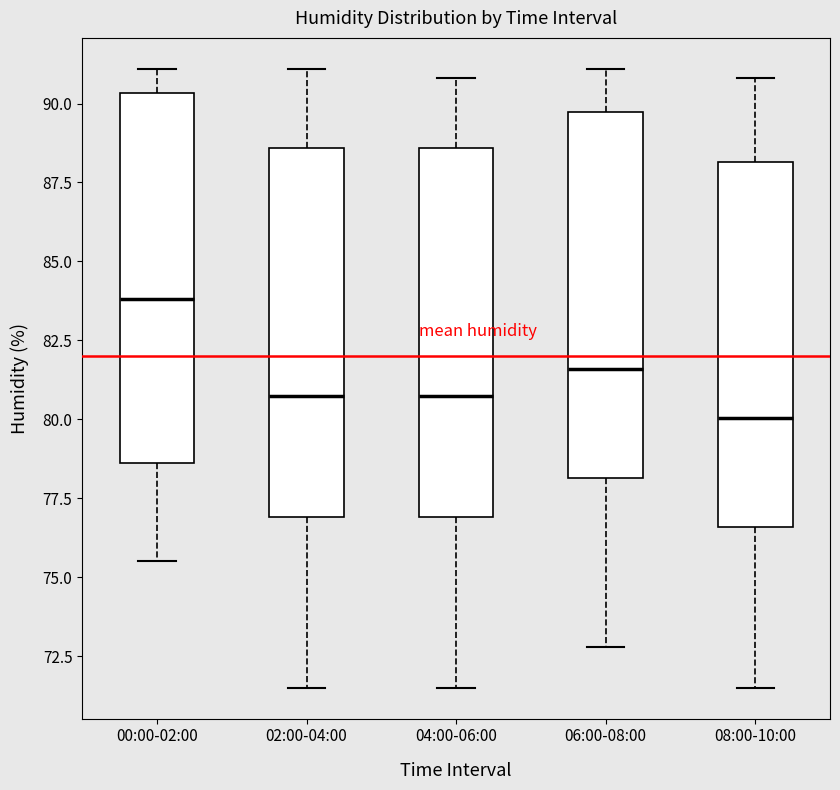

Which box's median line is the lowest?

08:00-10:00